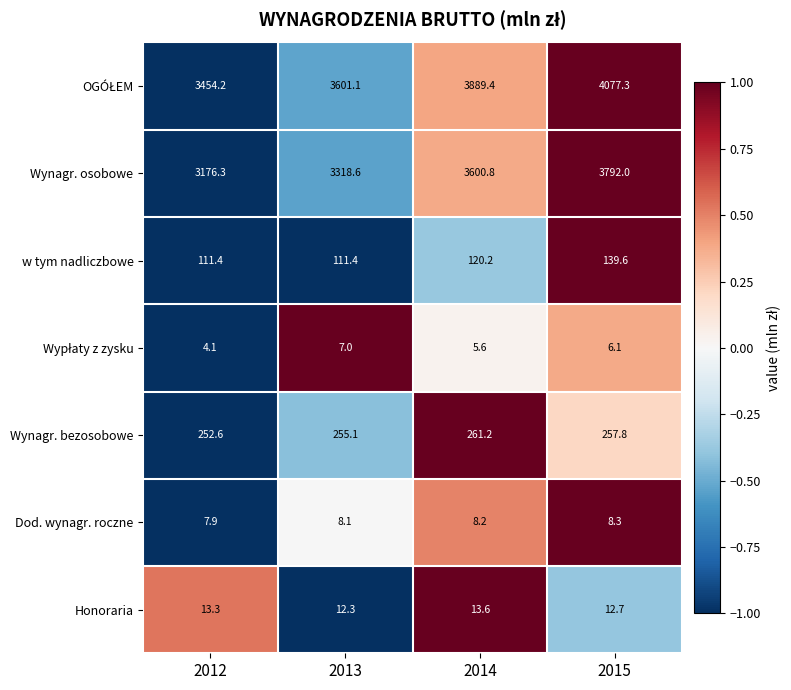

What is the total value across all series at 2012?

7019.8